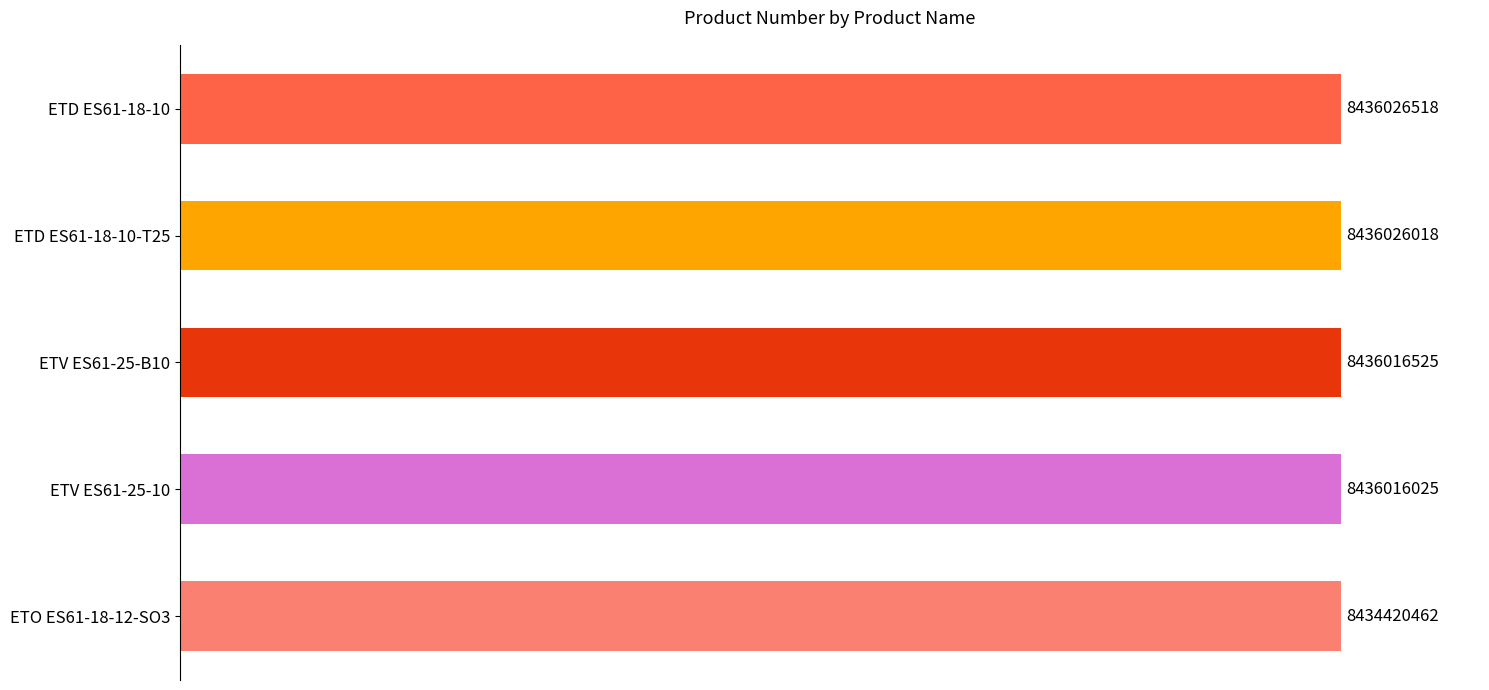

The value at ETO ES61-18-12-SO3 is 8434420462. True or false?

True